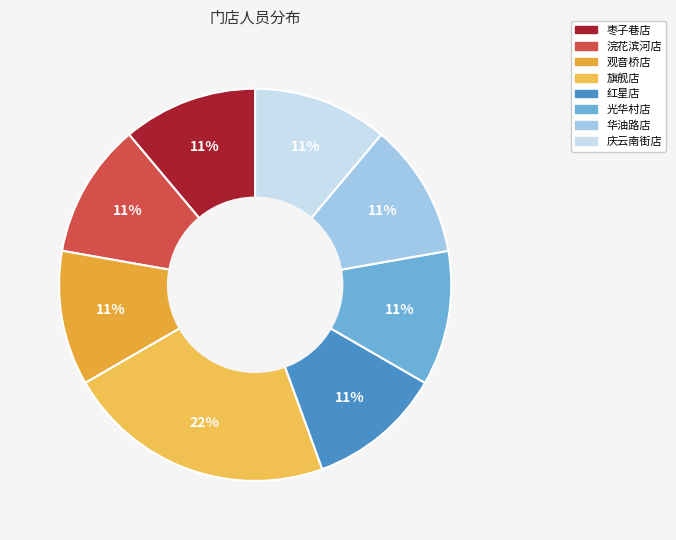

How many segments does this pie chart have?

8